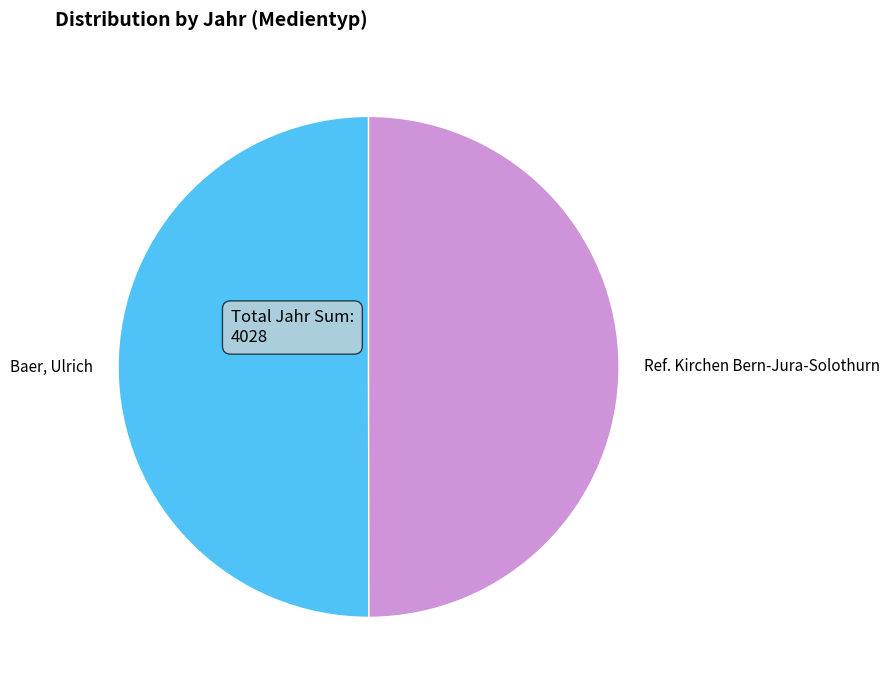

True or false: Baer, Ulrich accounts for 50% of the total.

True